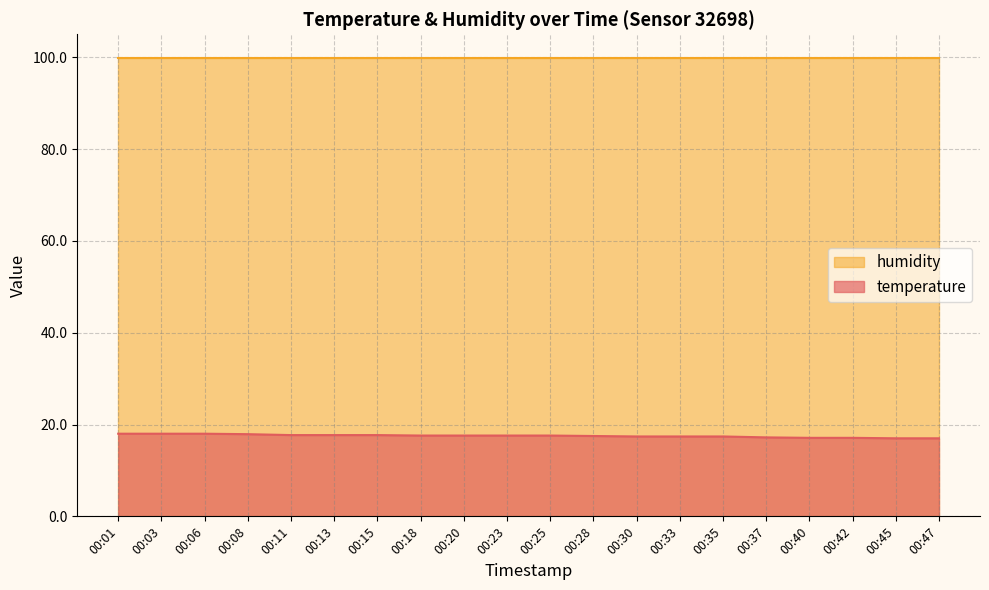

The value at 00:28 is 17.5. True or false?

True